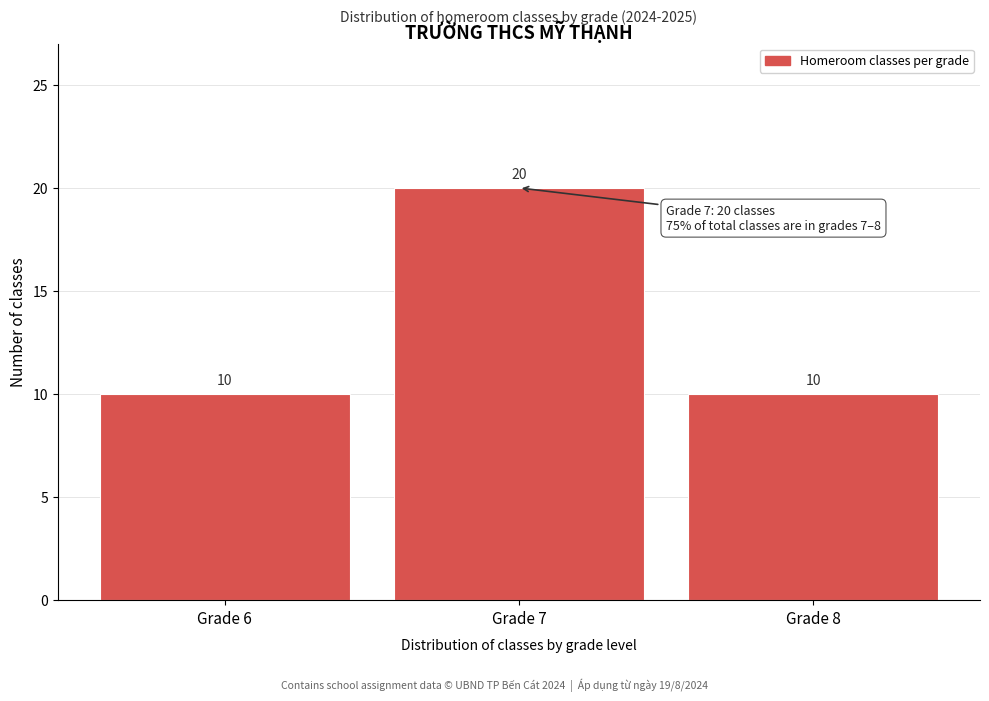

Reading left to right, what are all the values shown in this chart?

10	20	10